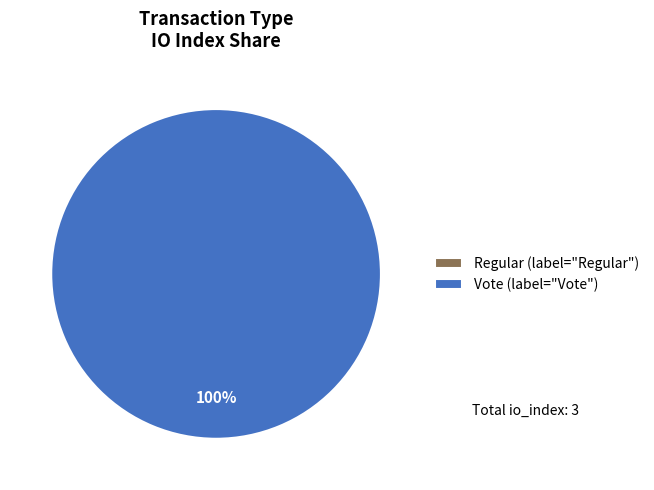

To the nearest percent, what is the average slice percentage?

50%